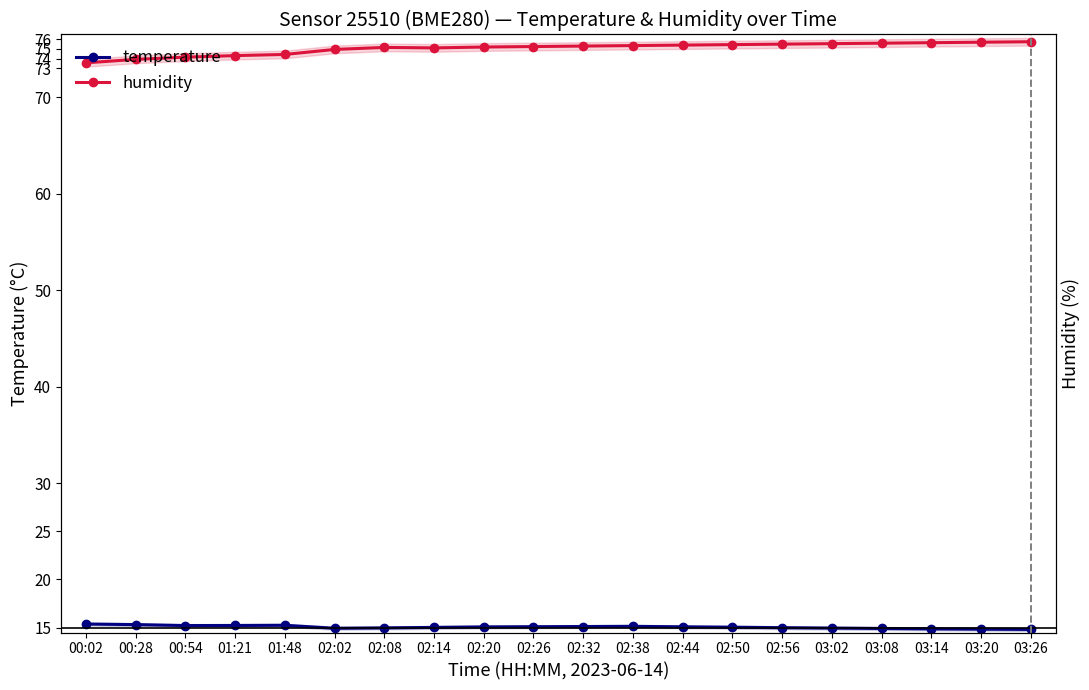

Which label corresponds to the smallest value in the chart?

03:26